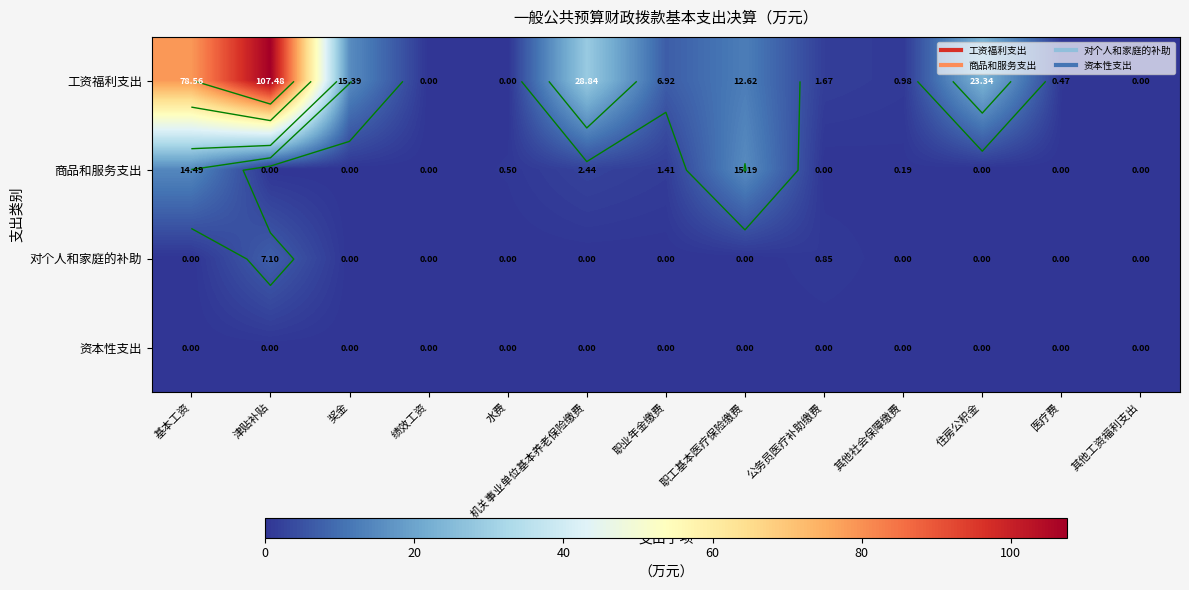

At how many categories does at least one series exceed 66?

2